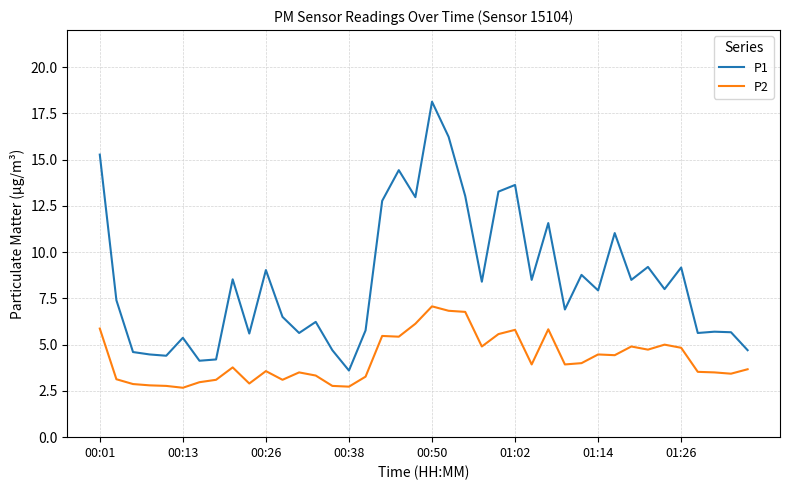

What are all the series names shown in the legend?

P1, P2